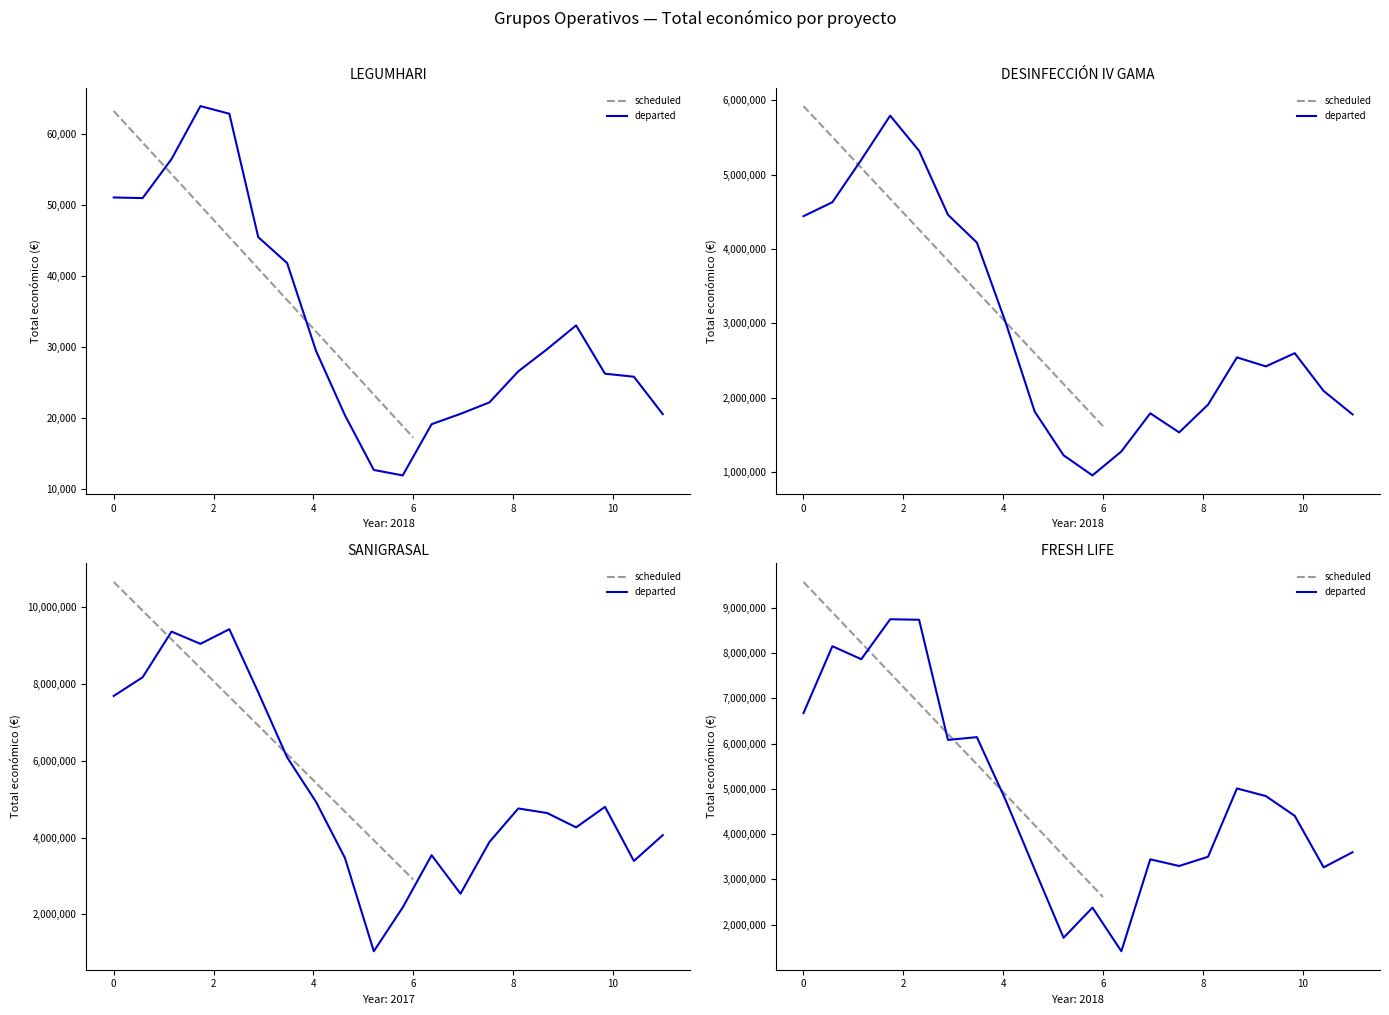

What is the approximate value at 2018, to the nearest 10?

57500